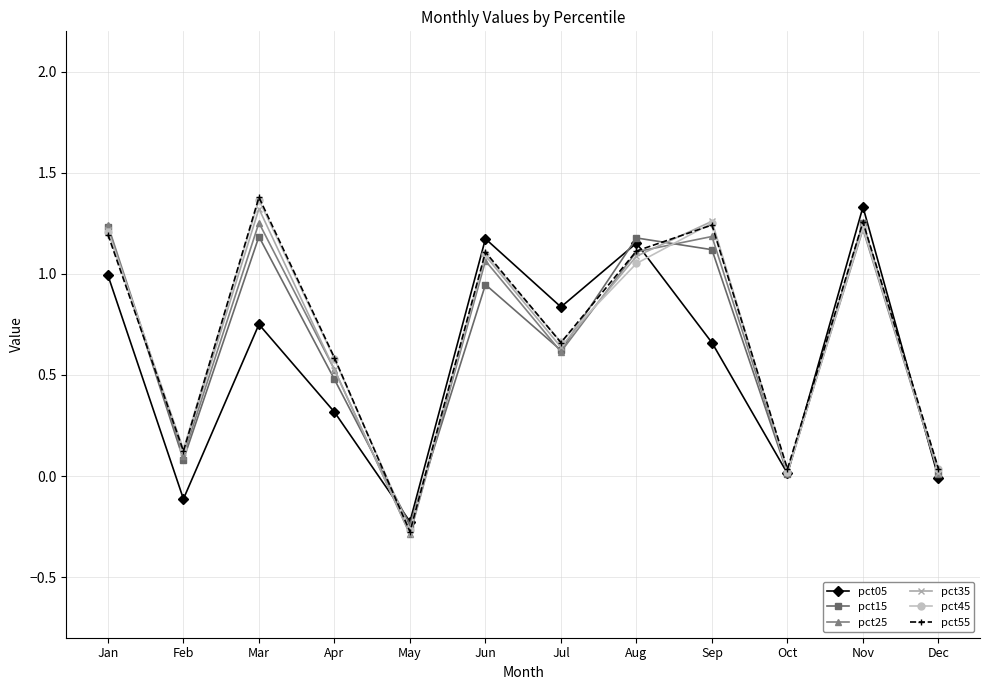

Is it true that pct15 equals 1.2 at Mar?

True